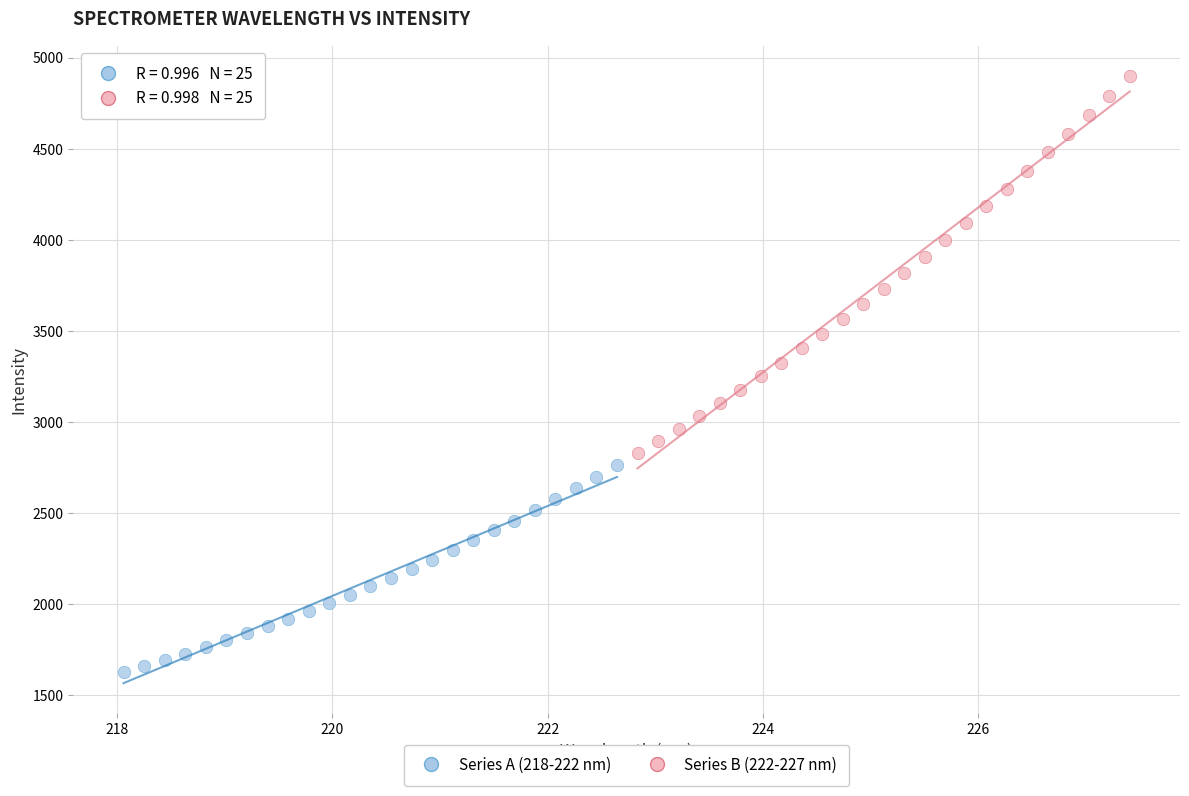

Which series reaches the minimum Y coordinate?

Series A (218-222 nm)